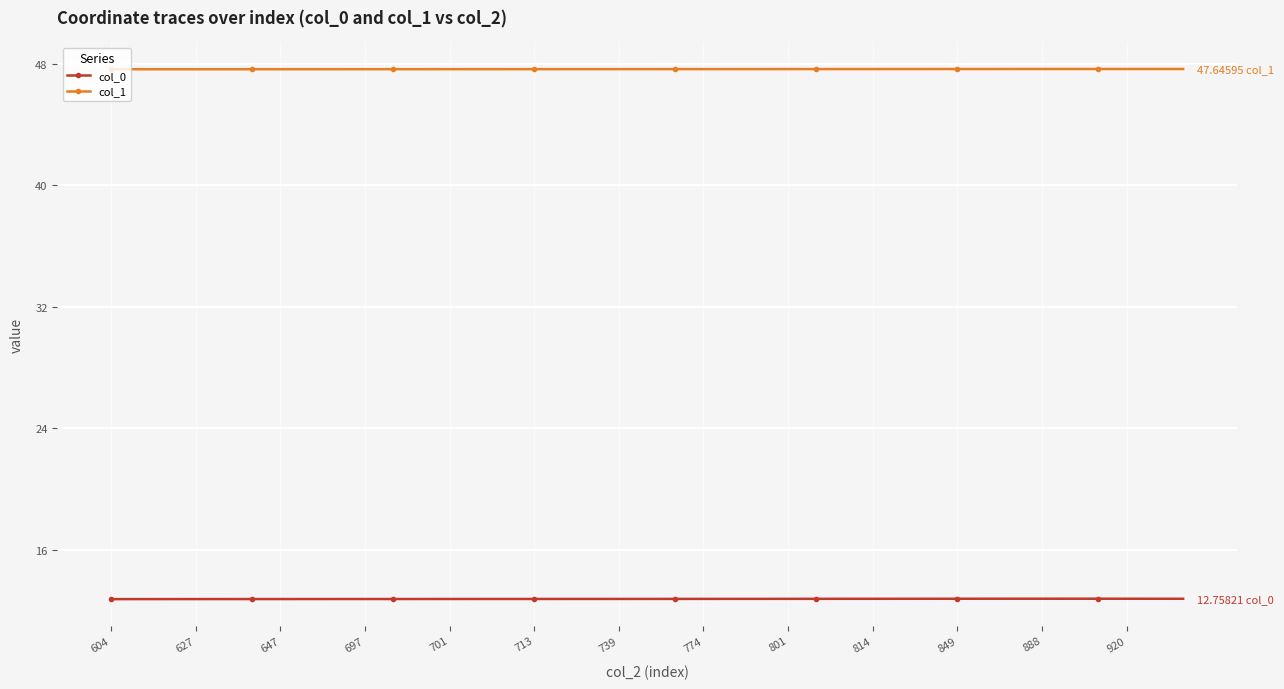

List the series in order of their peak value, lowest first.

col_0, col_1